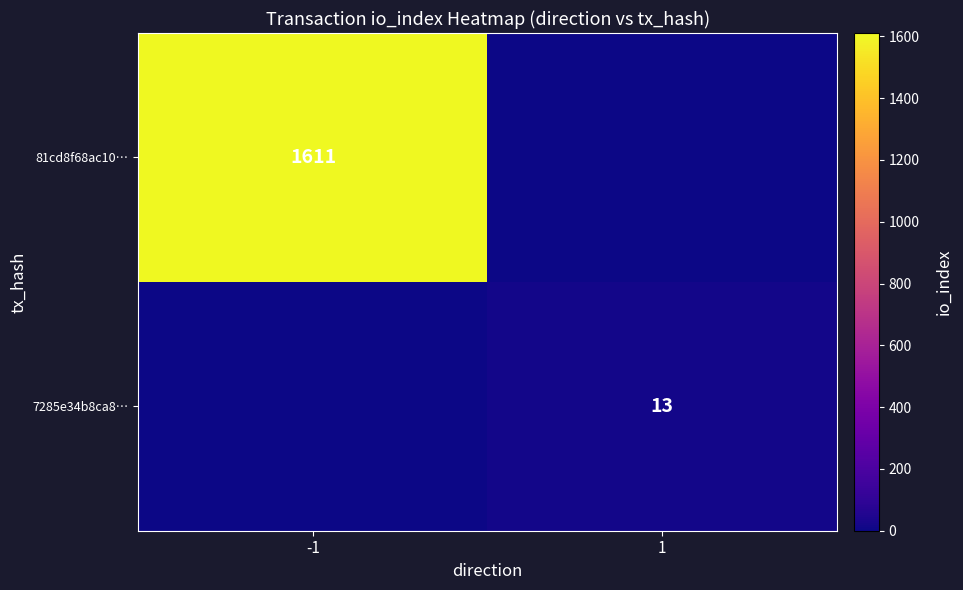

Is the value of 7285e34b8ca8… at 1 greater than the value of 81cd8f68ac10… at -1?

No